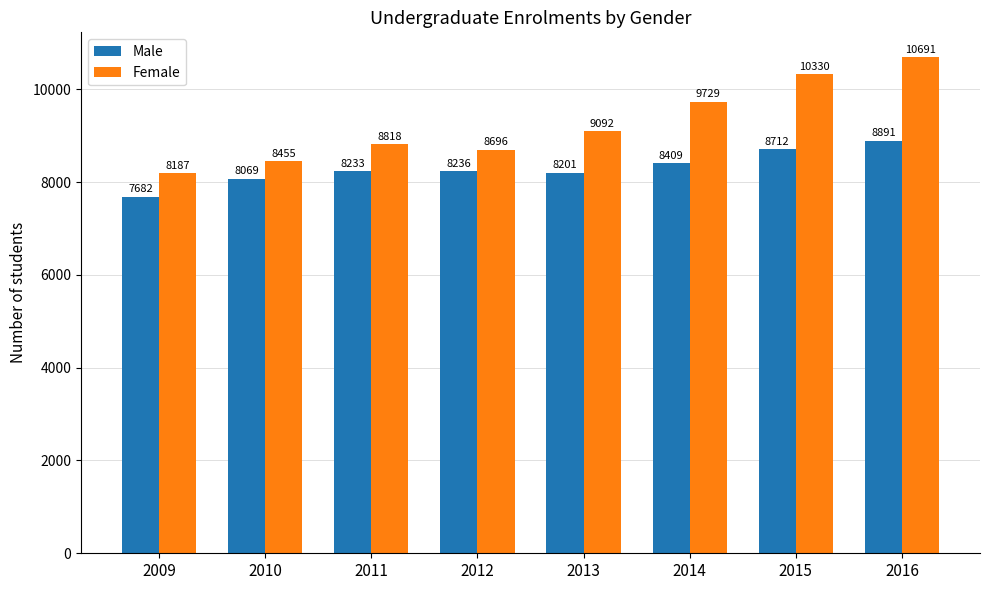

What is the approximate value of Male at 2010, to the nearest 100?

8100